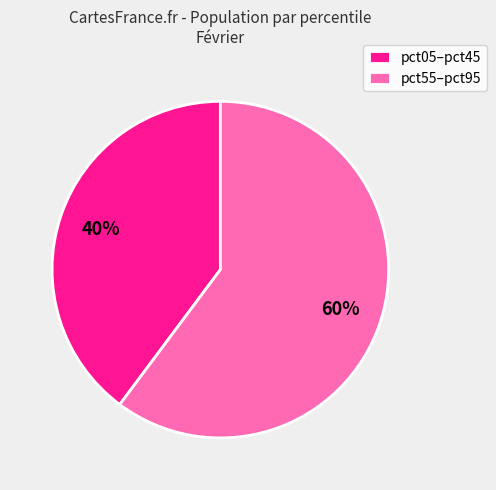

True or false: pct55–pct95 accounts for 66% of the total.

False